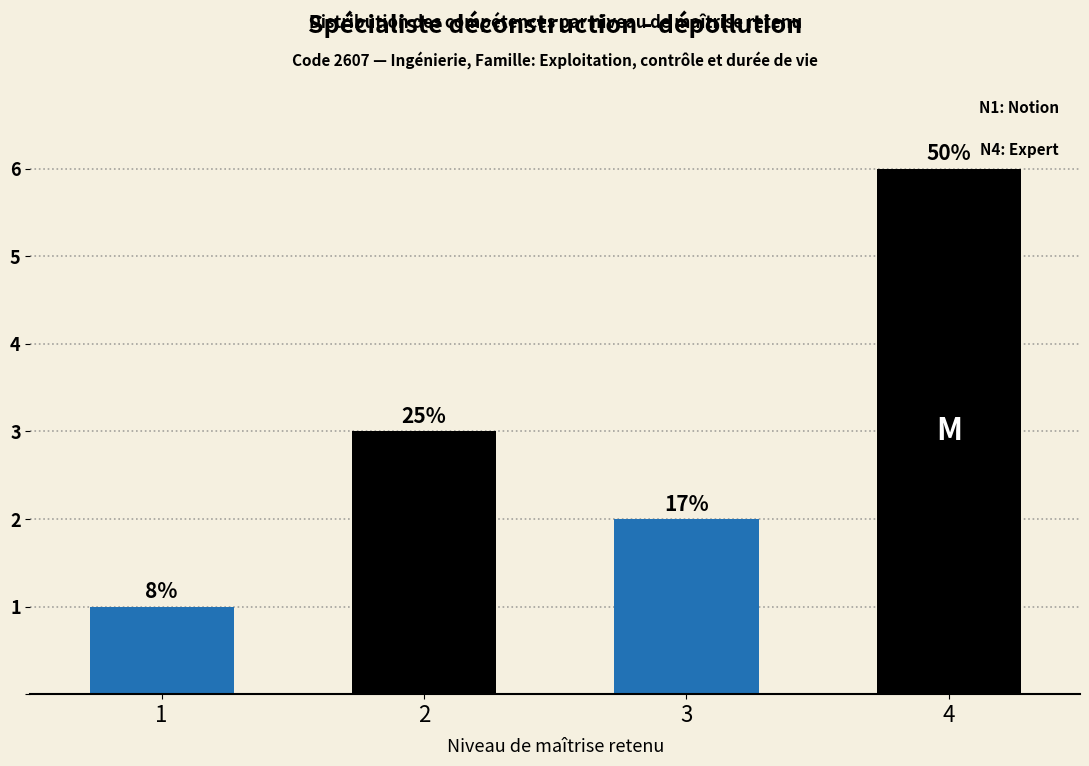

Reading left to right, extract all data points from this chart.

1=1	2=3	3=2	4=6